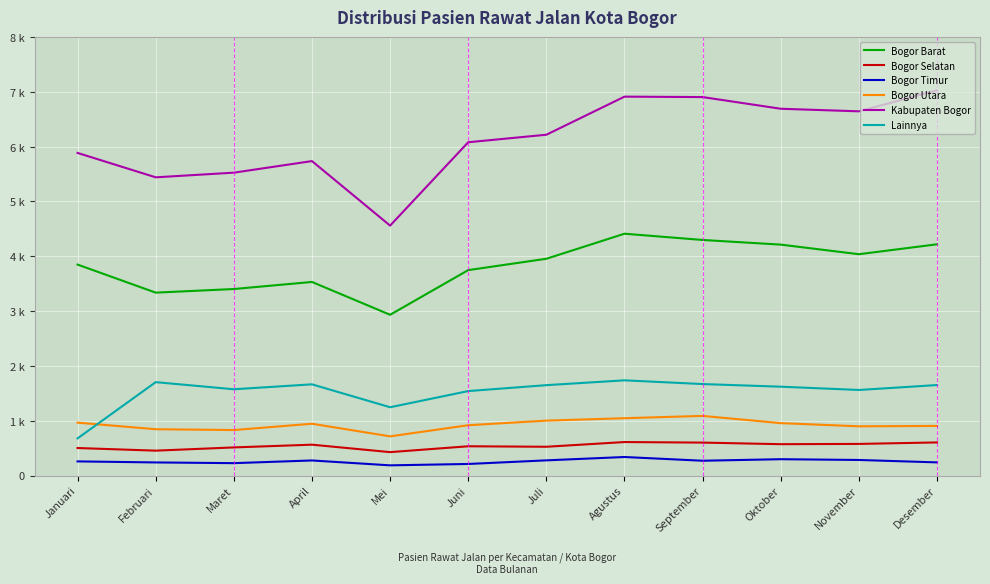

In Bogor Barat, how many points are lower than both neighbors (excluding endpoints)?

3